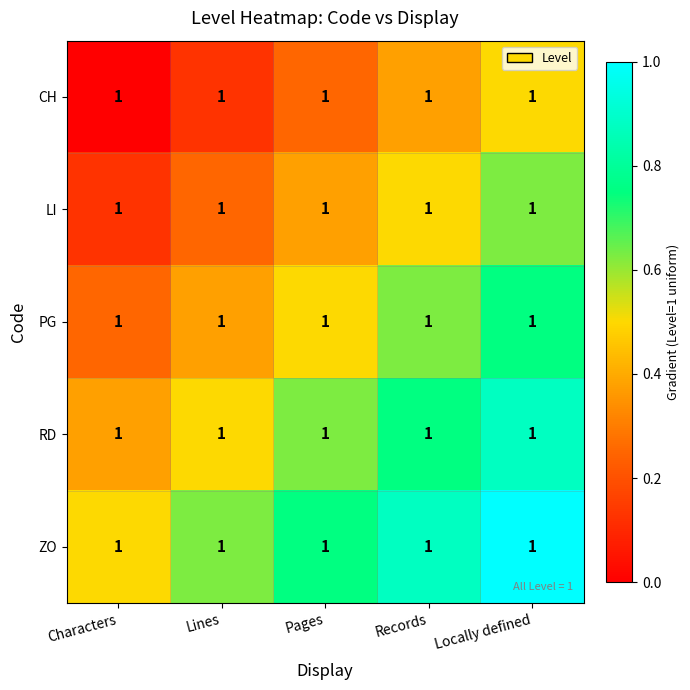

Is it true that RD equals 0.8 at Records?

True